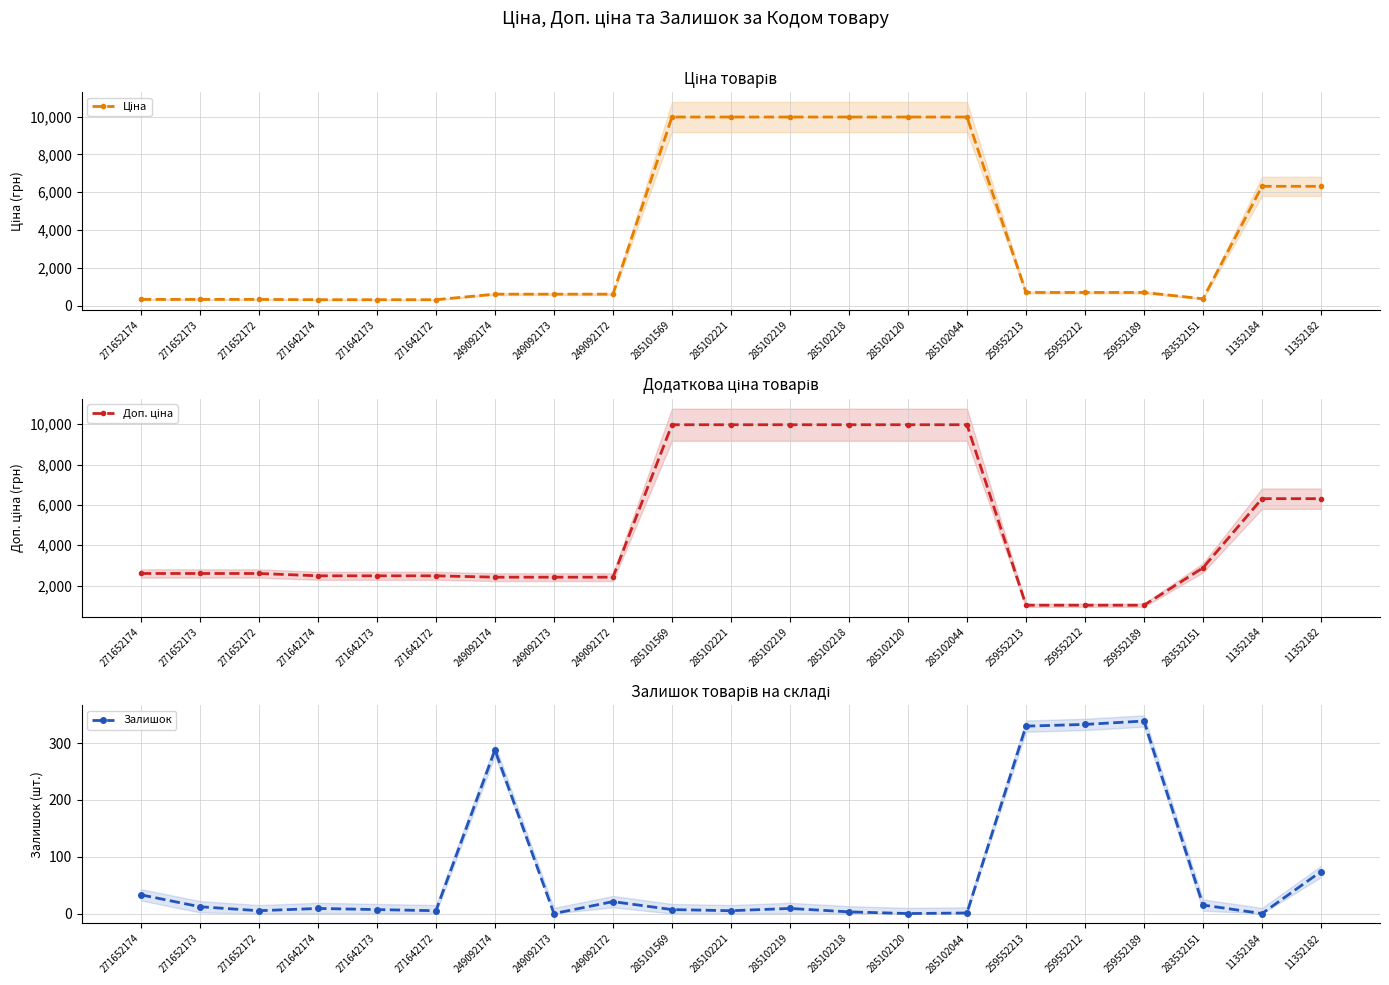

Does the chart have visible grid lines?

Yes